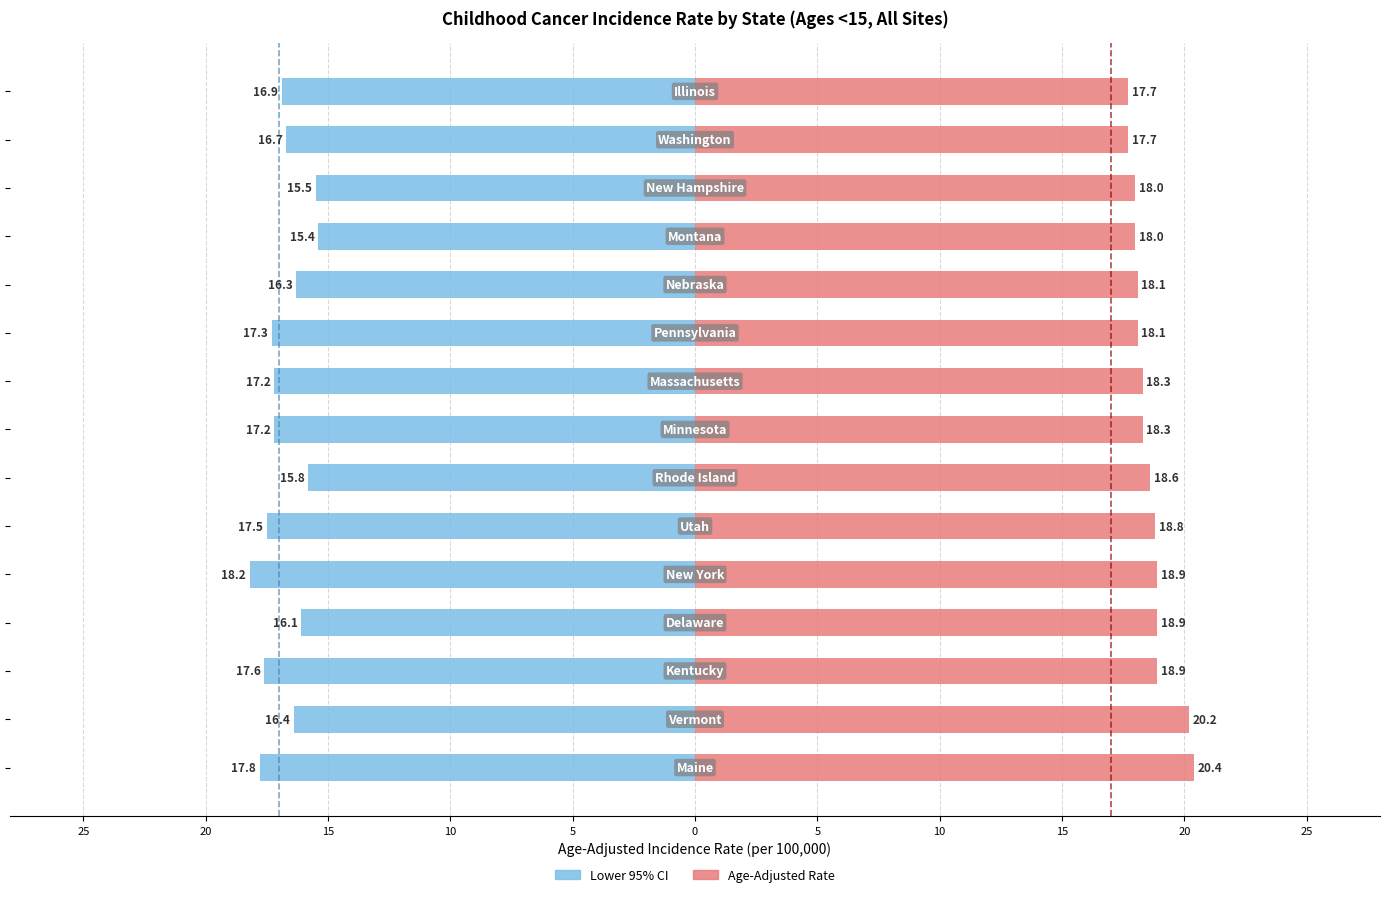

What is the sum of all Age-Adjusted Rate values?

278.9